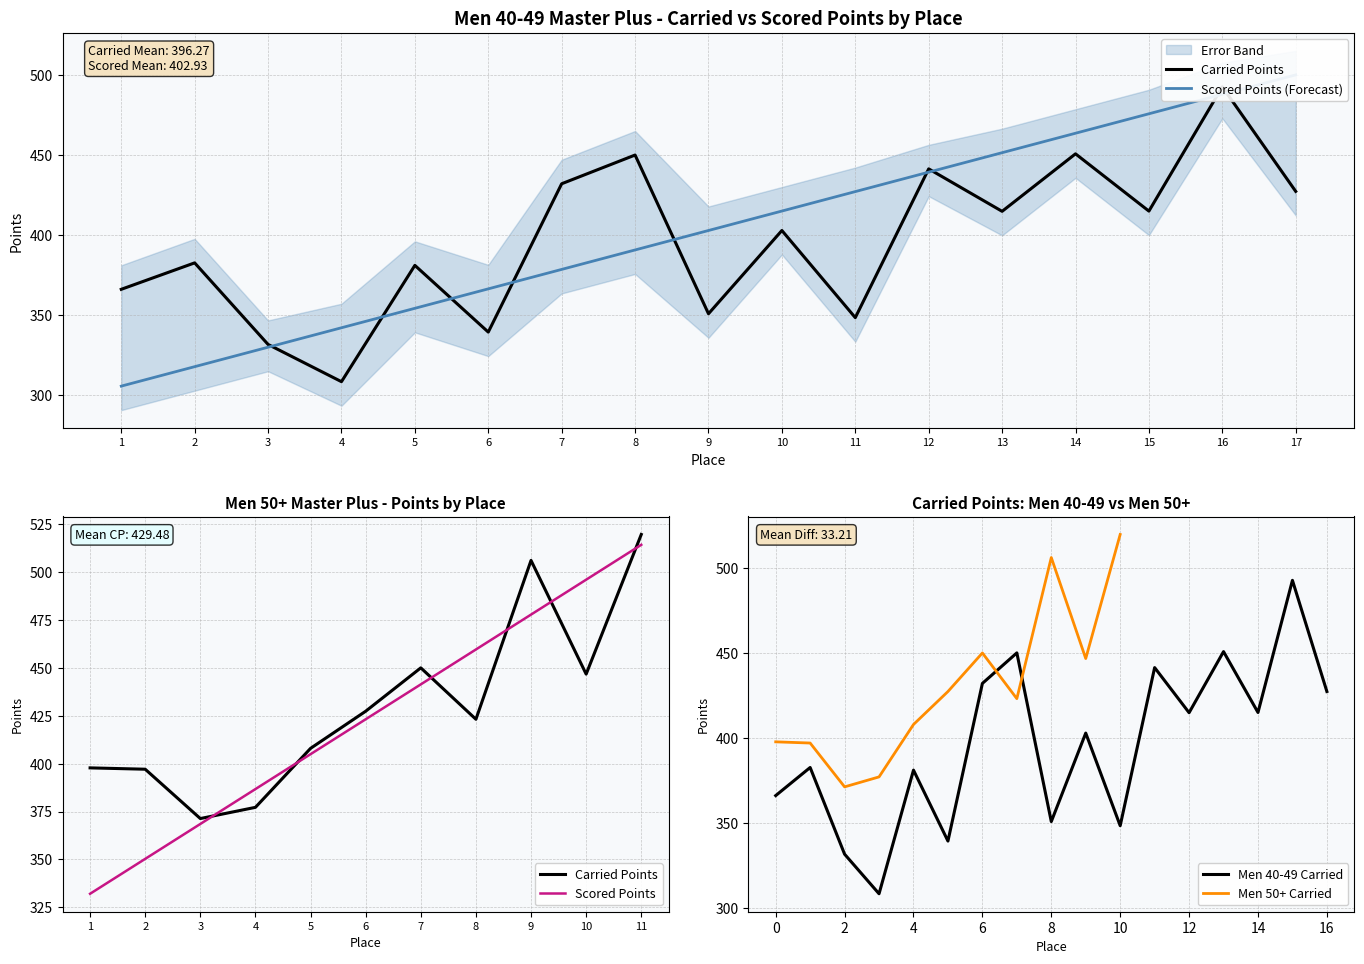

Does the chart display data point markers on the line(s)?

No